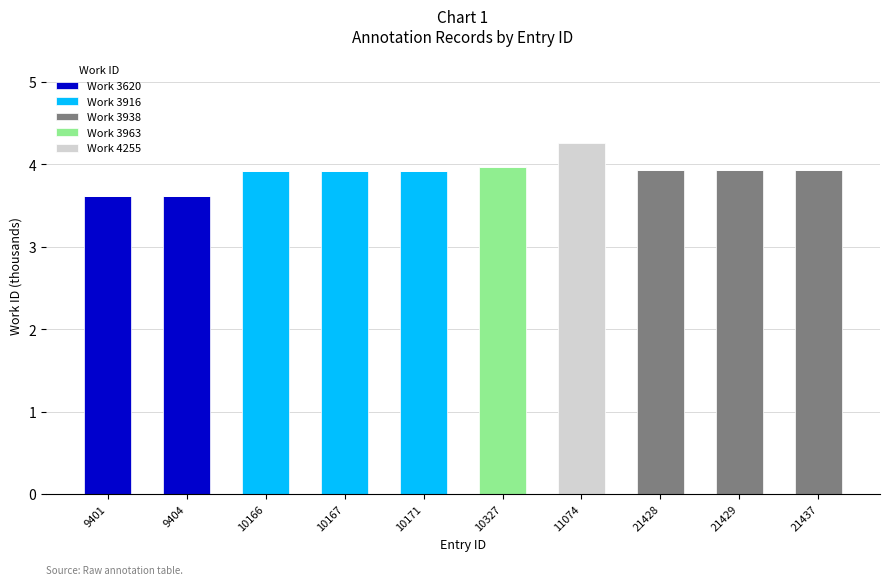

Count the number of data series in this chart.

5